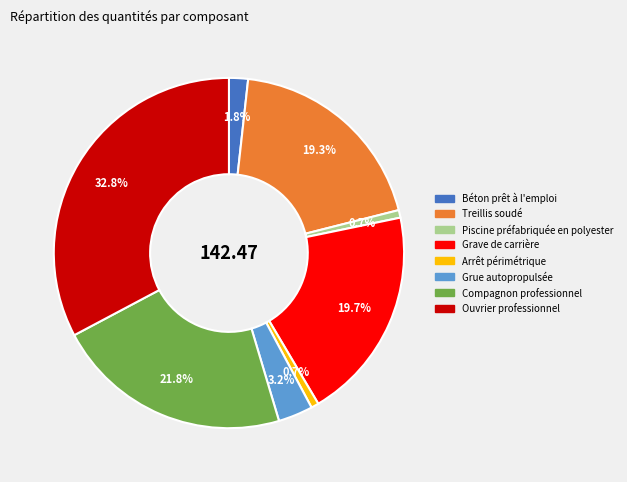

To the nearest percent, what portion does Grave de carrière represent?

20%